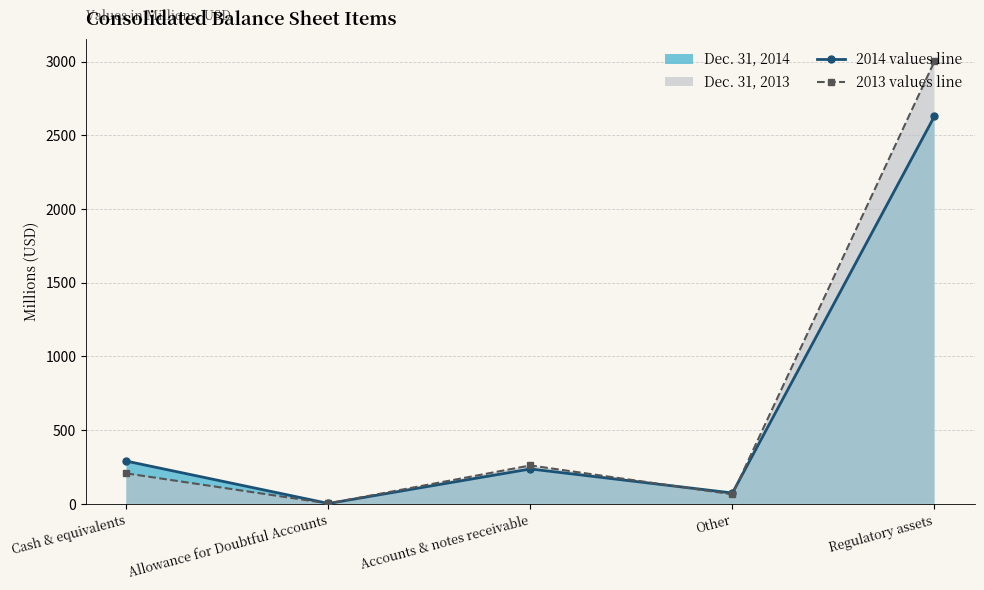

Does the chart have visible grid lines?

Yes